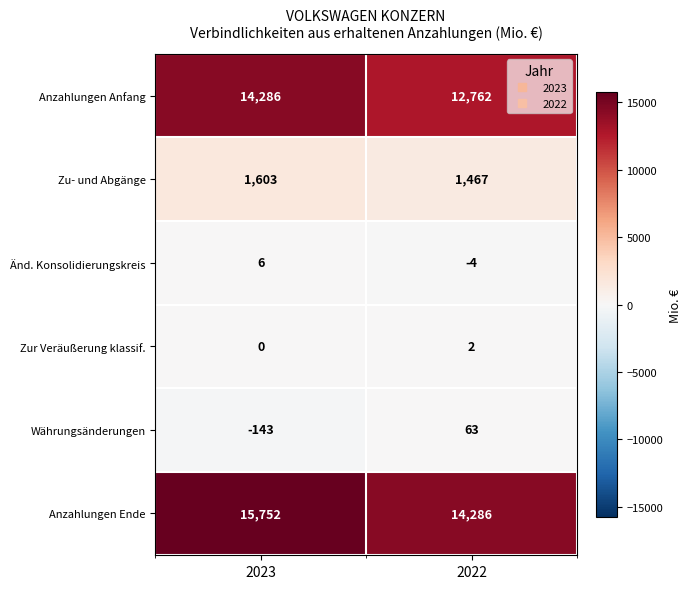

At which label does Anzahlungen Ende reach its minimum?

2022